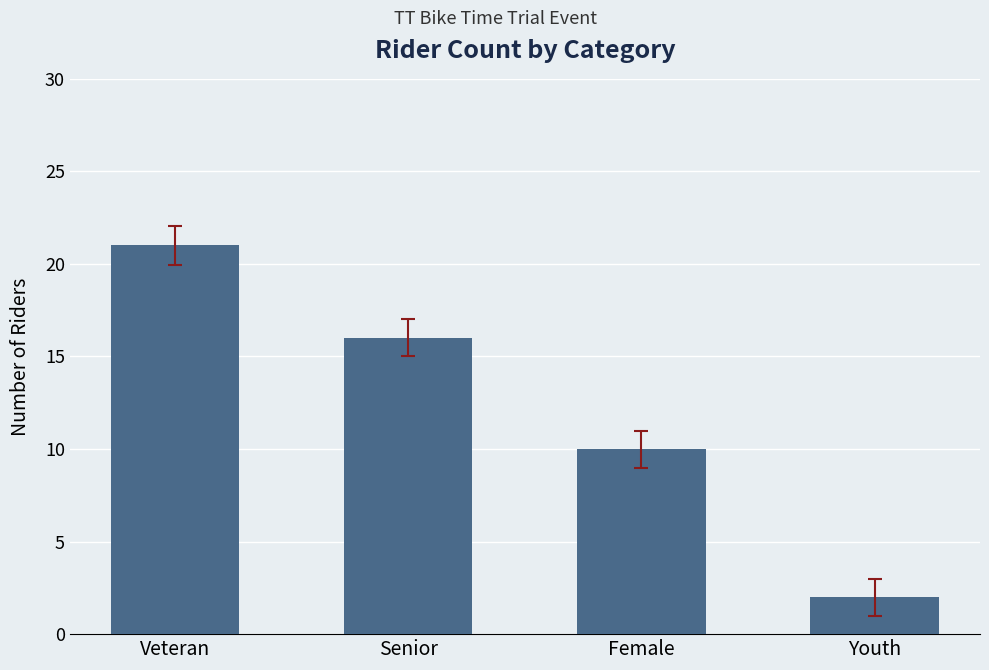

What is the value of the 1st bar from the left?

21